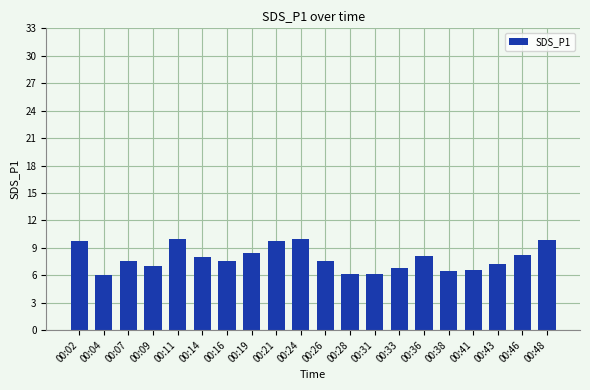

What is the change in value from 00:02 to 00:33?

-2.9